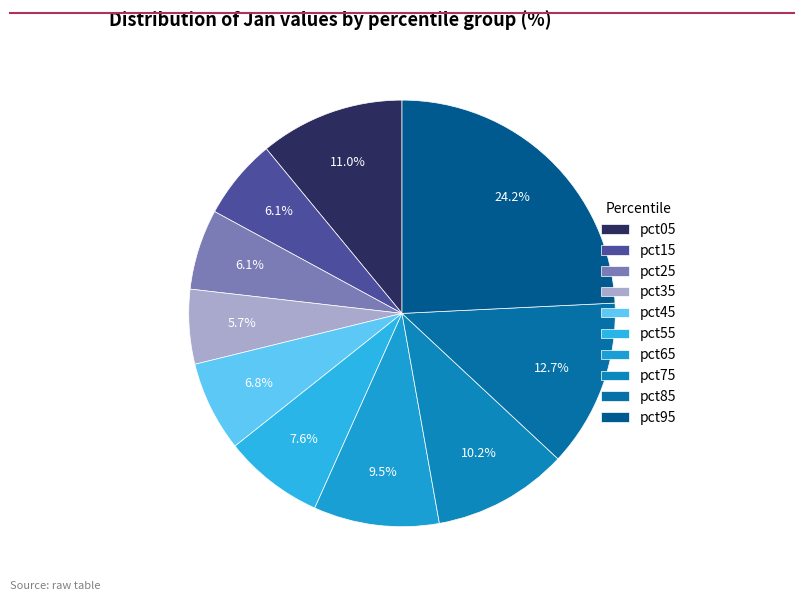

Count the number of slices in the pie.

10